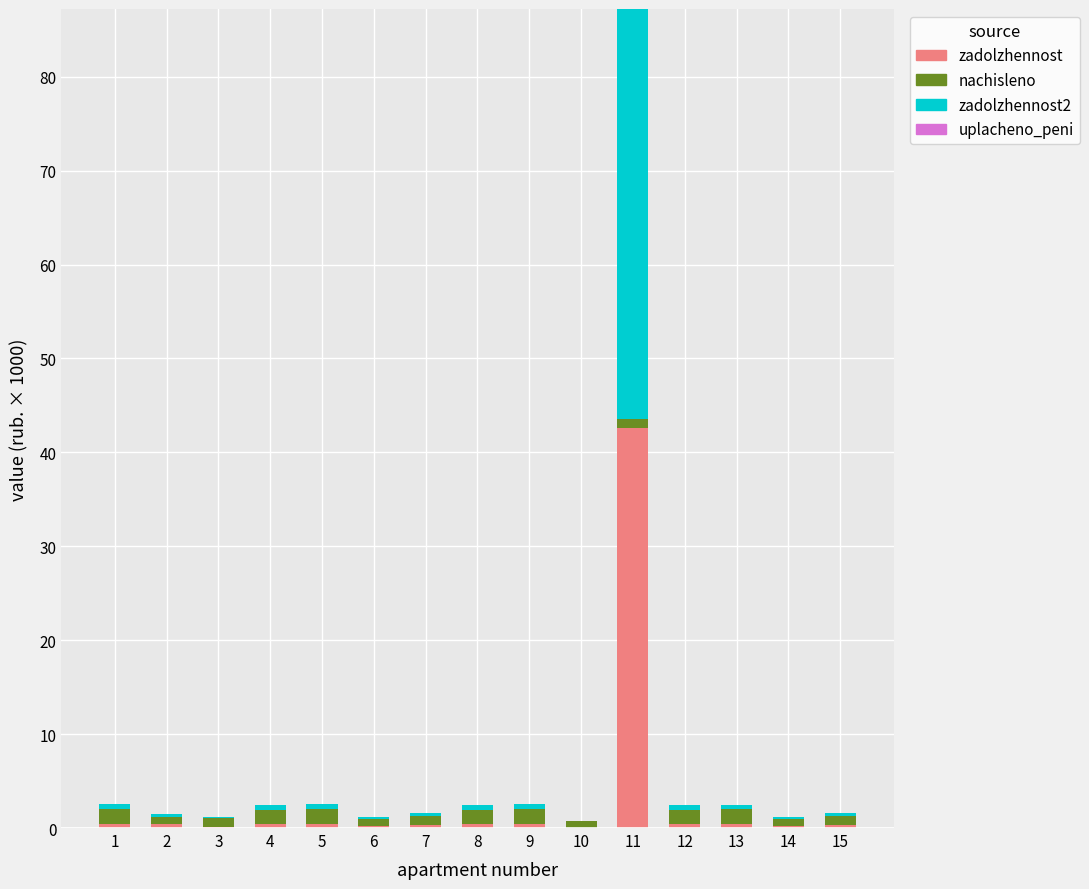

At which category is the sum across all series the highest?

11